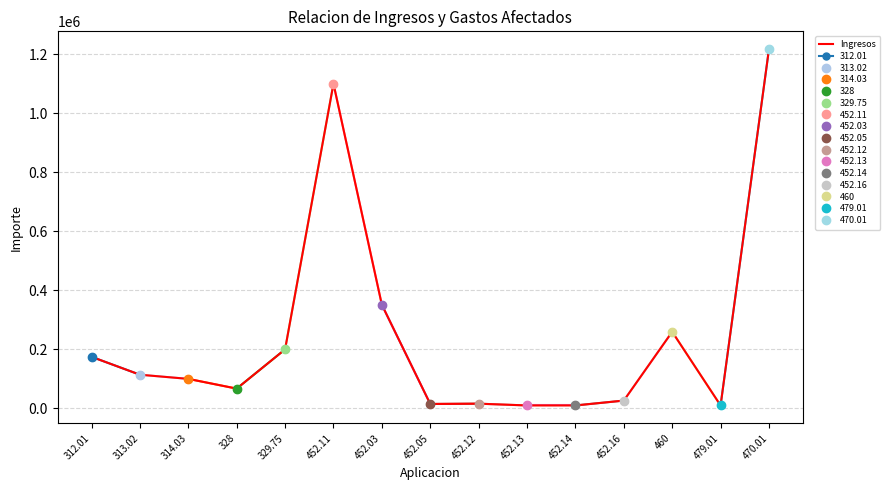

The value at 452.05 is 15000. True or false?

True